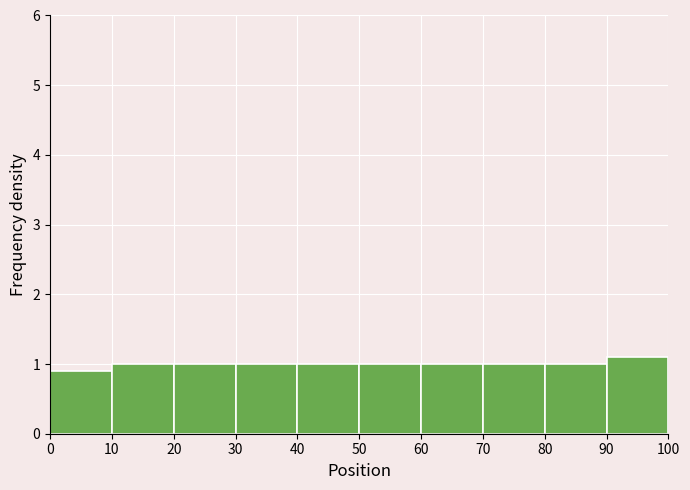

Reading left to right, list every bar in this chart as the range it spans on the x-axis followed by its height. The values are not printed on the chart, so give them approximately, as read against the axis.

0 to 10: 0.9
10 to 20: 1.0
20 to 30: 1.0
30 to 40: 1.0
40 to 50: 1.0
50 to 60: 1.0
60 to 70: 1.0
70 to 80: 1.0
80 to 90: 1.0
90 to 100: 1.1